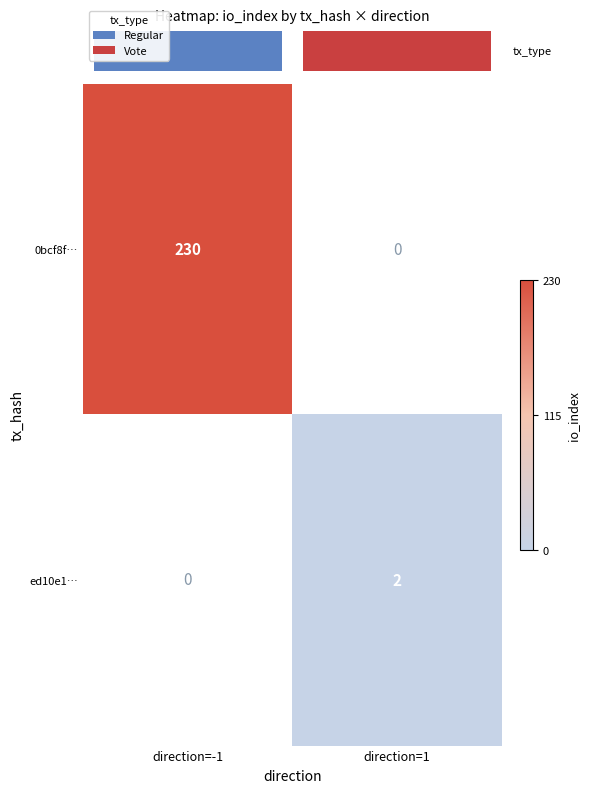

What is the maximum value shown in the chart?

230.0